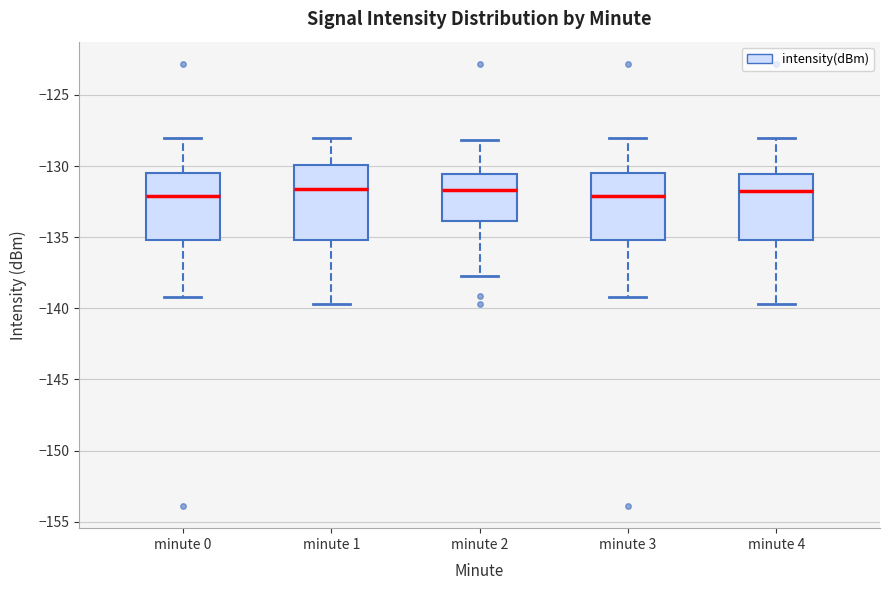

Reading left to right, transcribe this box plot: for each box, give where its median line is, the range the box spans, and where its two whiskers end, as read against the y-axis. The values are not printed on the chart, so give them approximately, as read against the axis.

minute 0: median -132.0, box -135.0 to -130.5, whiskers -139.0 to -128.0
minute 1: median -131.5, box -135.0 to -130.0, whiskers -139.5 to -128.0
minute 2: median -131.5, box -134.0 to -130.5, whiskers -137.5 to -128.0
minute 3: median -132.0, box -135.0 to -130.5, whiskers -139.0 to -128.0
minute 4: median -131.5, box -135.0 to -130.5, whiskers -139.5 to -128.0